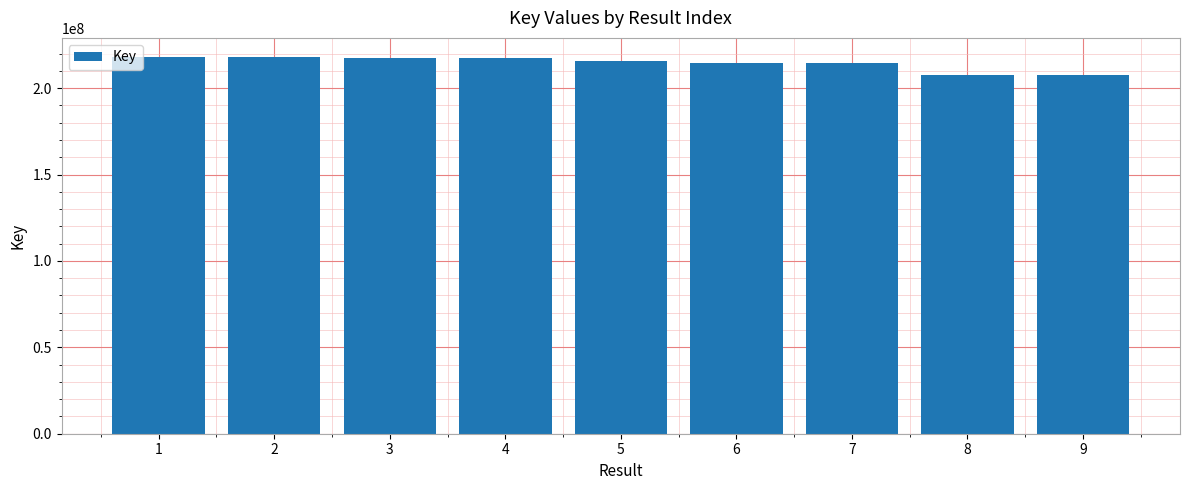

What is the smallest value displayed?

207767033